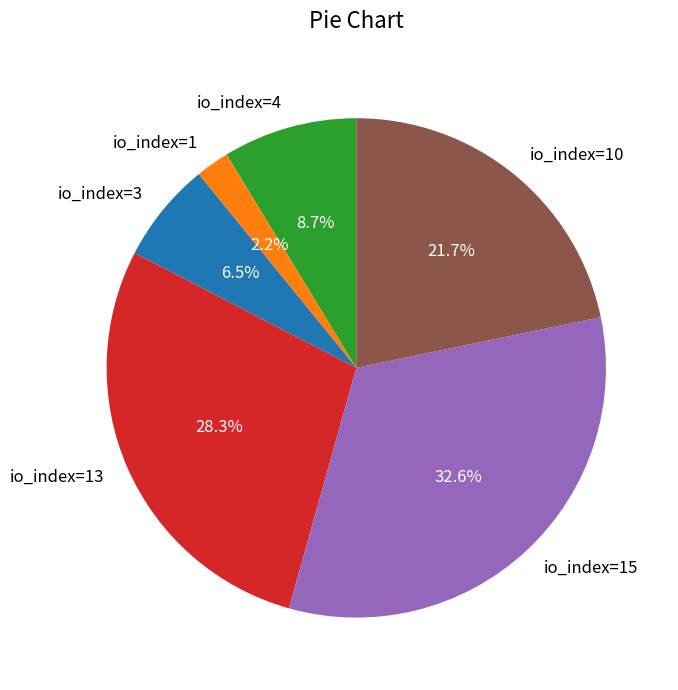

Is io_index=1 the majority of the pie?

No